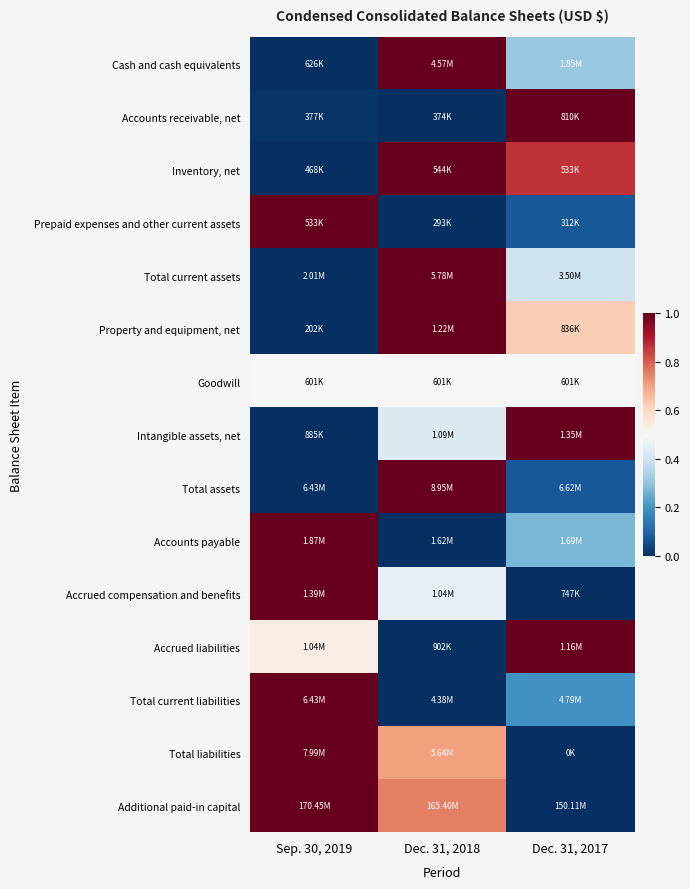

Reading left to right, list all the values displayed in this chart.

Cash and cash equivalents: Sep. 30, 2019=0.0	Dec. 31, 2018=1.0	Dec. 31, 2017=0.3
Accounts receivable, net: Sep. 30, 2019=0.0	Dec. 31, 2018=0.0	Dec. 31, 2017=1.0
Inventory, net: Sep. 30, 2019=0.0	Dec. 31, 2018=1.0	Dec. 31, 2017=0.9
Prepaid expenses and other current assets: Sep. 30, 2019=1.0	Dec. 31, 2018=0.0	Dec. 31, 2017=0.1
Total current assets: Sep. 30, 2019=0.0	Dec. 31, 2018=1.0	Dec. 31, 2017=0.4
Property and equipment, net: Sep. 30, 2019=0.0	Dec. 31, 2018=1.0	Dec. 31, 2017=0.6
Goodwill: Sep. 30, 2019=0.5	Dec. 31, 2018=0.5	Dec. 31, 2017=0.5
Intangible assets, net: Sep. 30, 2019=0.0	Dec. 31, 2018=0.4	Dec. 31, 2017=1.0
Total assets: Sep. 30, 2019=0.0	Dec. 31, 2018=1.0	Dec. 31, 2017=0.1
Accounts payable: Sep. 30, 2019=1.0	Dec. 31, 2018=0.0	Dec. 31, 2017=0.3
Accrued compensation and benefits: Sep. 30, 2019=1.0	Dec. 31, 2018=0.5	Dec. 31, 2017=0.0
Accrued liabilities: Sep. 30, 2019=0.5	Dec. 31, 2018=0.0	Dec. 31, 2017=1.0
Total current liabilities: Sep. 30, 2019=1.0	Dec. 31, 2018=0.0	Dec. 31, 2017=0.2
Total liabilities: Sep. 30, 2019=1.0	Dec. 31, 2018=0.7	Dec. 31, 2017=0.0
Additional paid-in capital: Sep. 30, 2019=1.0	Dec. 31, 2018=0.8	Dec. 31, 2017=0.0